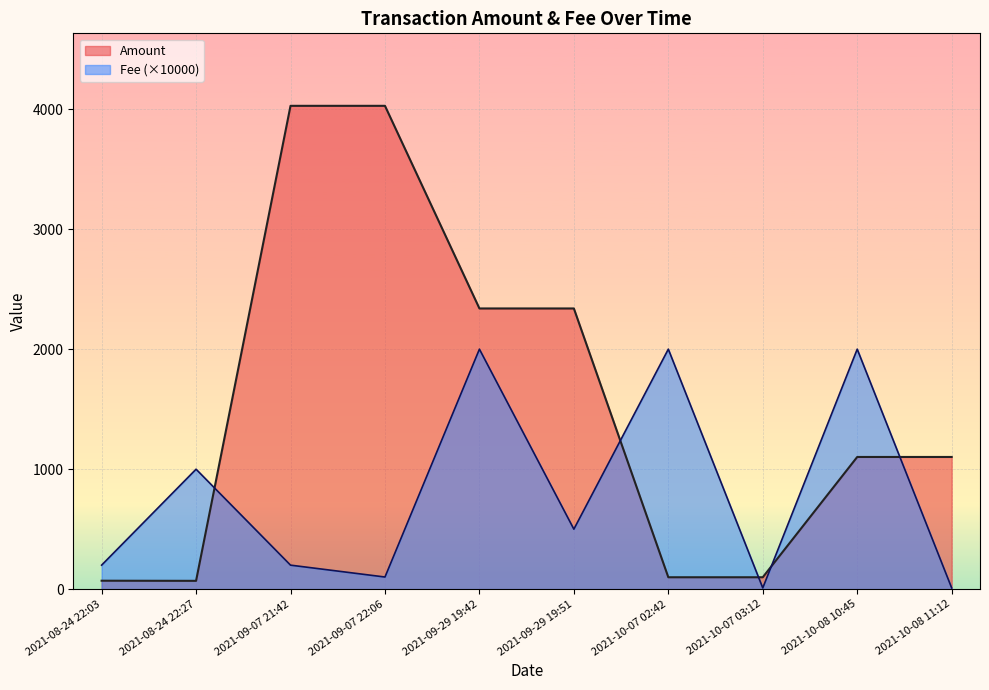

How many data points in Fee are above 500?

4